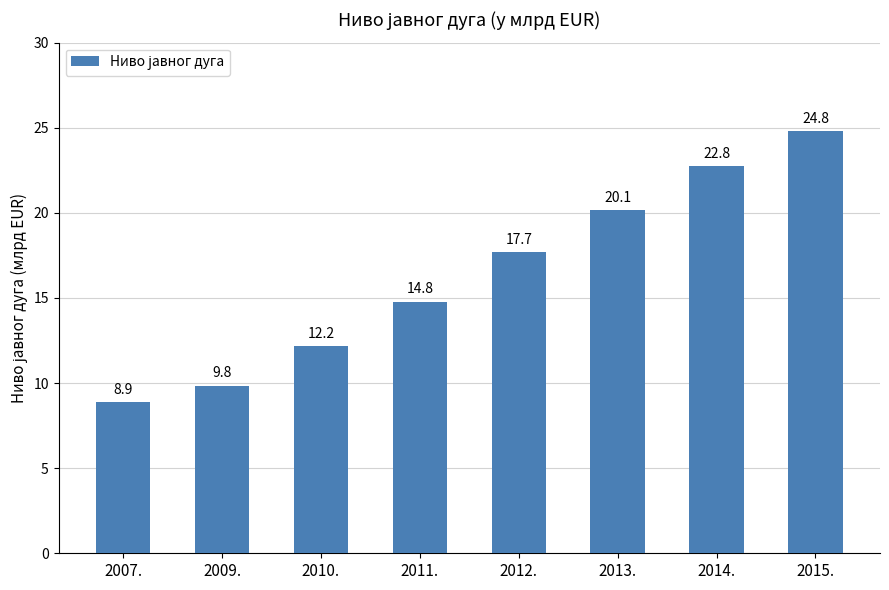

Which has a higher value, 2007. or 2010.?

2010.